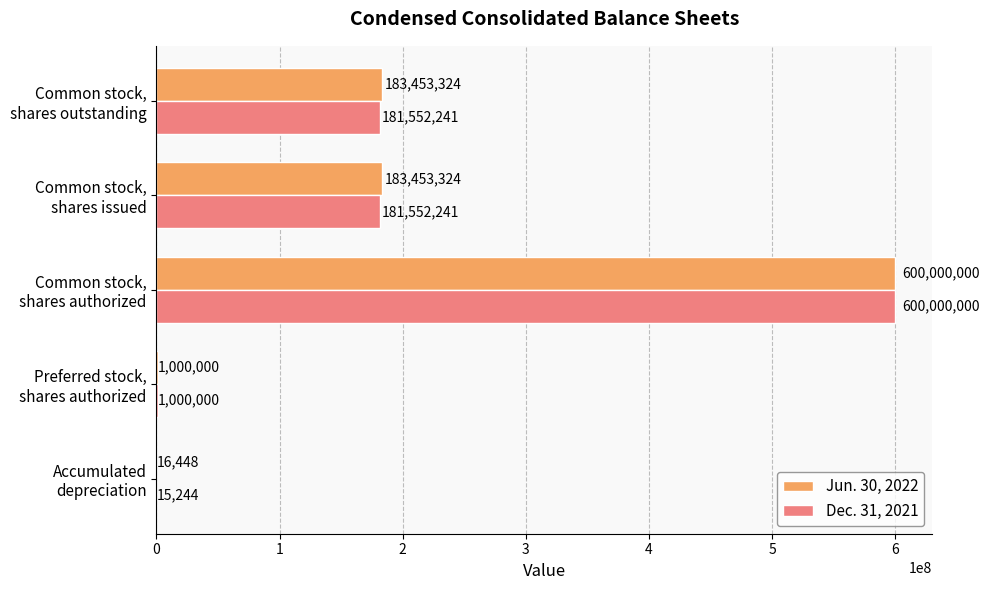

Which series has the largest total across all categories?

Jun. 30, 2022